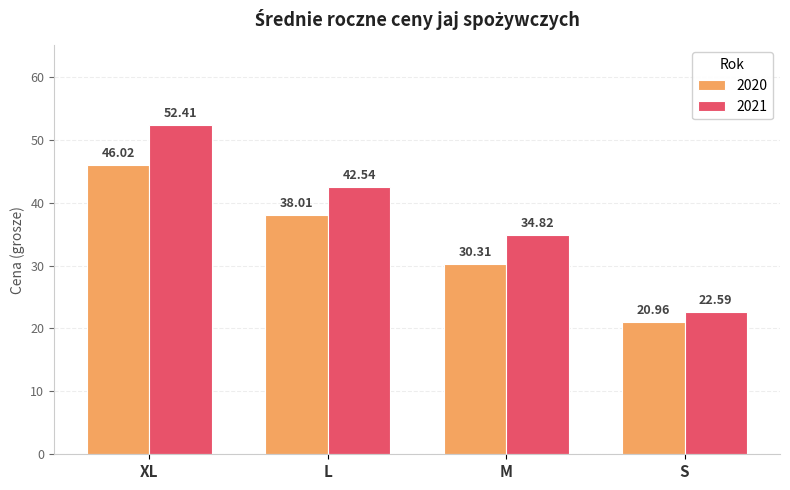

Reading left to right, list all the values displayed in this chart.

2020: XL=46.0	L=38.0	M=30.3	S=21.0
2021: XL=52.4	L=42.5	M=34.8	S=22.6